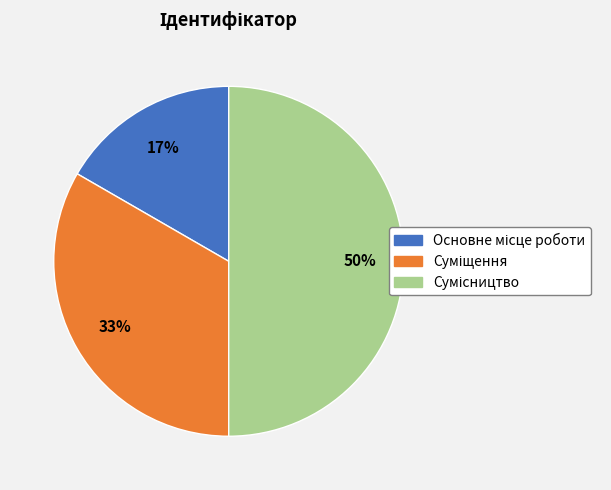

To the nearest percent, what is the average slice percentage?

33%